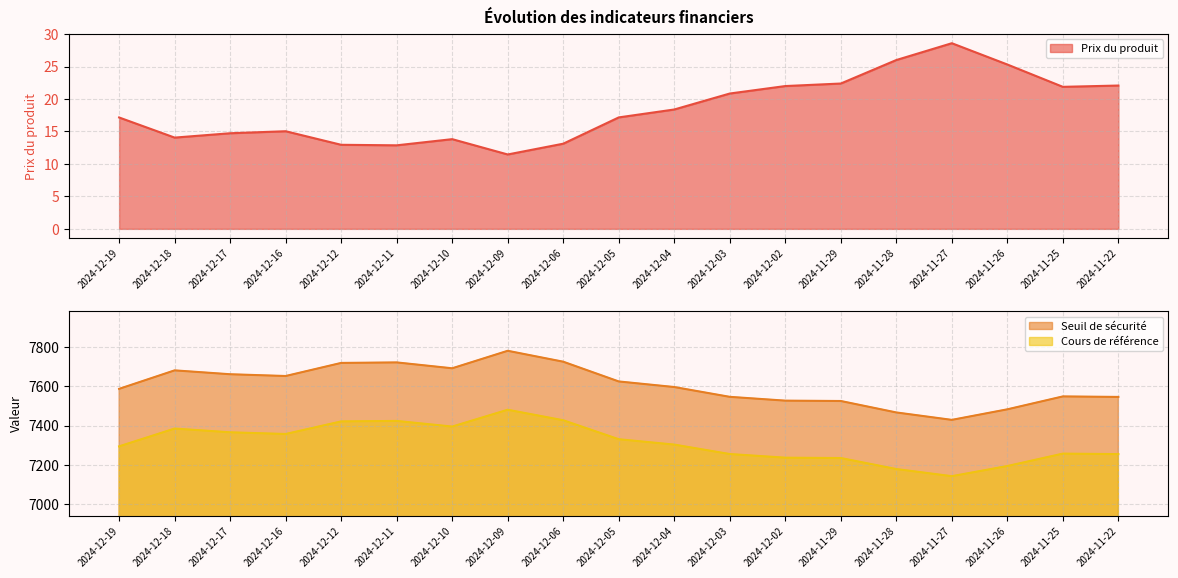

At which category does Seuil de sécurité reach its first local peak?

2024-12-18